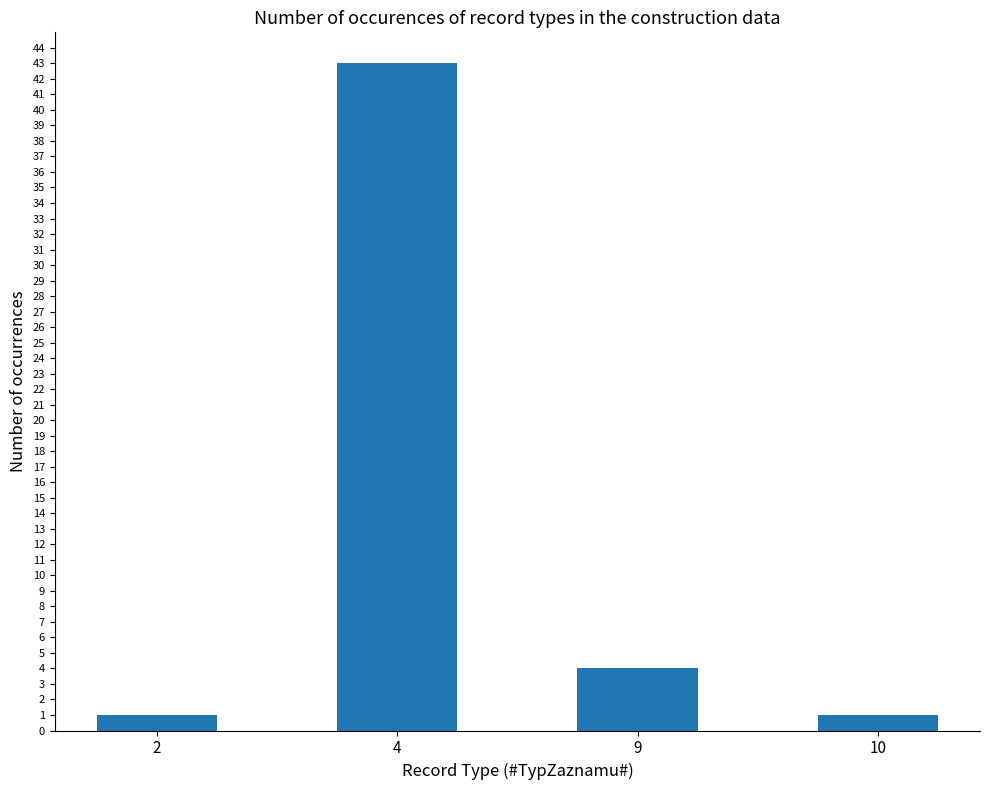

What is the difference between the second highest and minimum values?

3